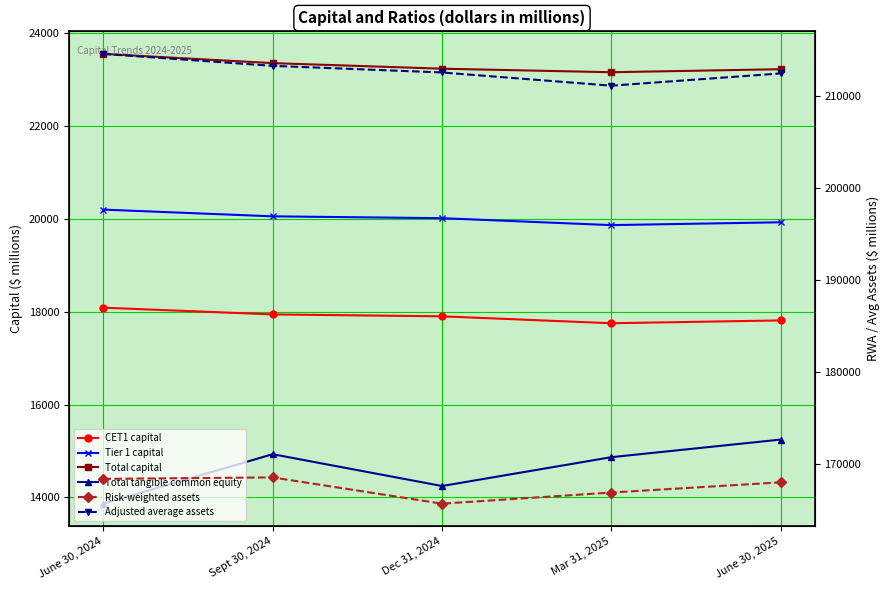

What is the label of the 2nd point from the left?

Sept 30, 2024